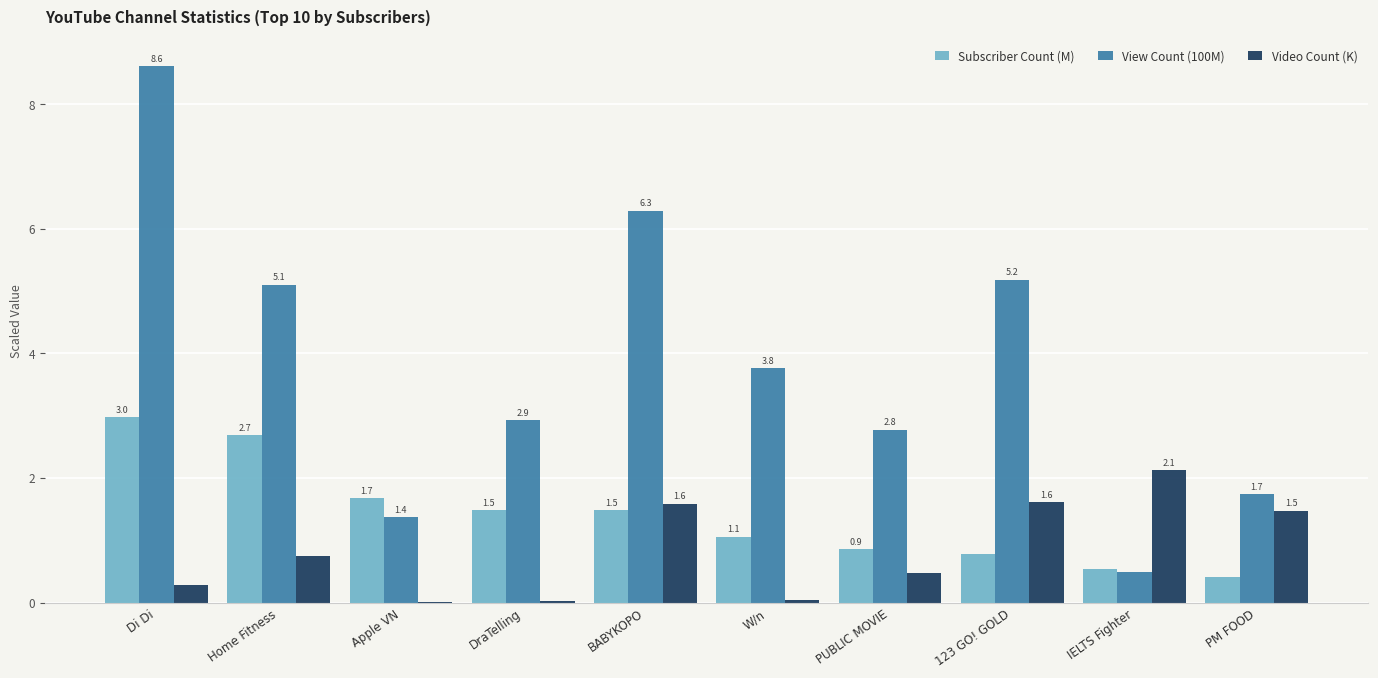

What is the maximum value for Video Count (K)?

2.1